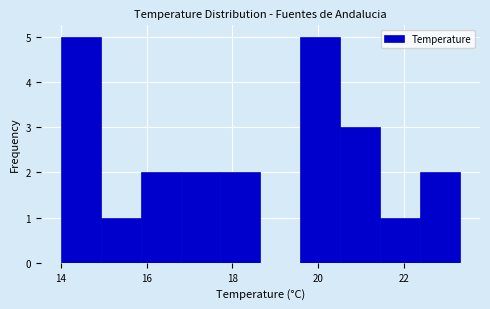

What is the height of the bar covering 17.8 to 18.6 on the x-axis? Neither the bar edges nor the heights are printed on the chart, so give them approximately, as read against the axes.

2